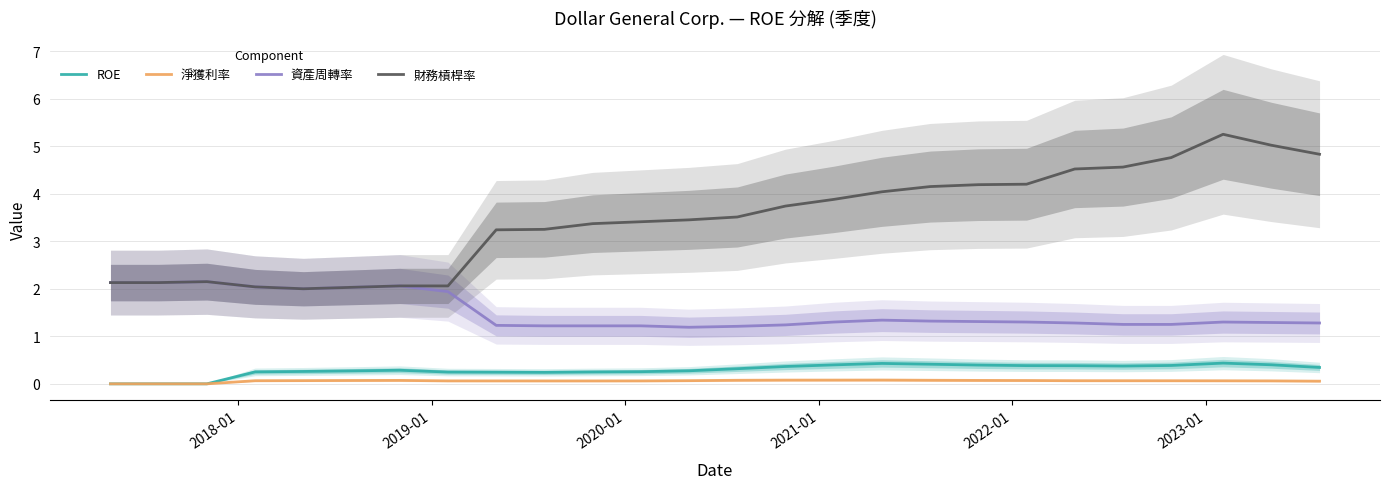

True or false: ROE and 財務槓桿率 intersect in this chart.

False